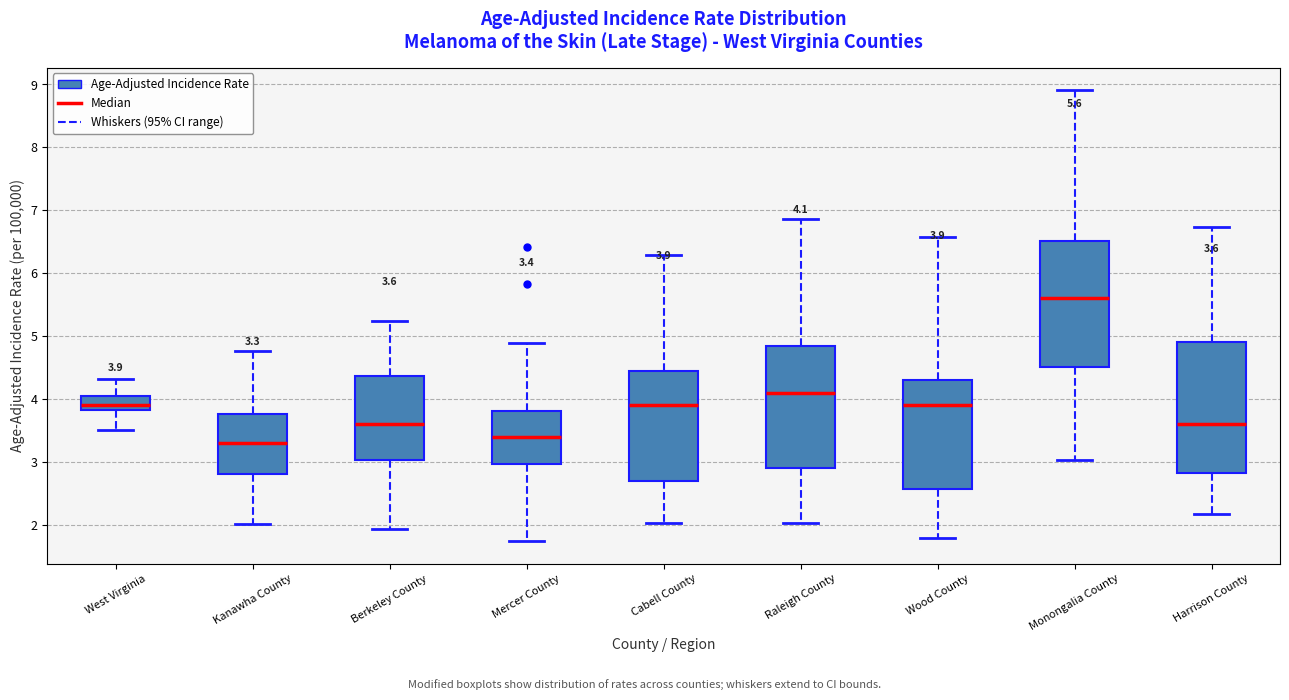

Which box's median line is the highest?

Monongalia County